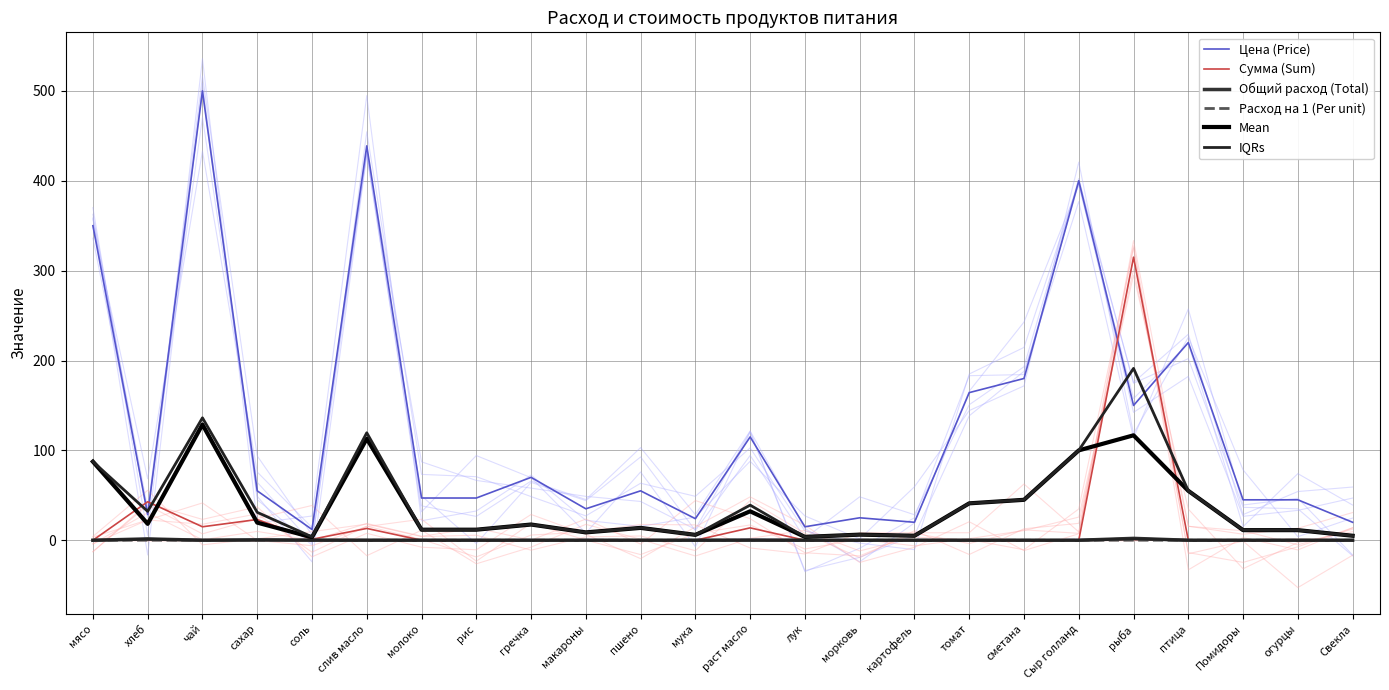

Where is the first local maximum for Расход на 1 (Per unit)?

хлеб